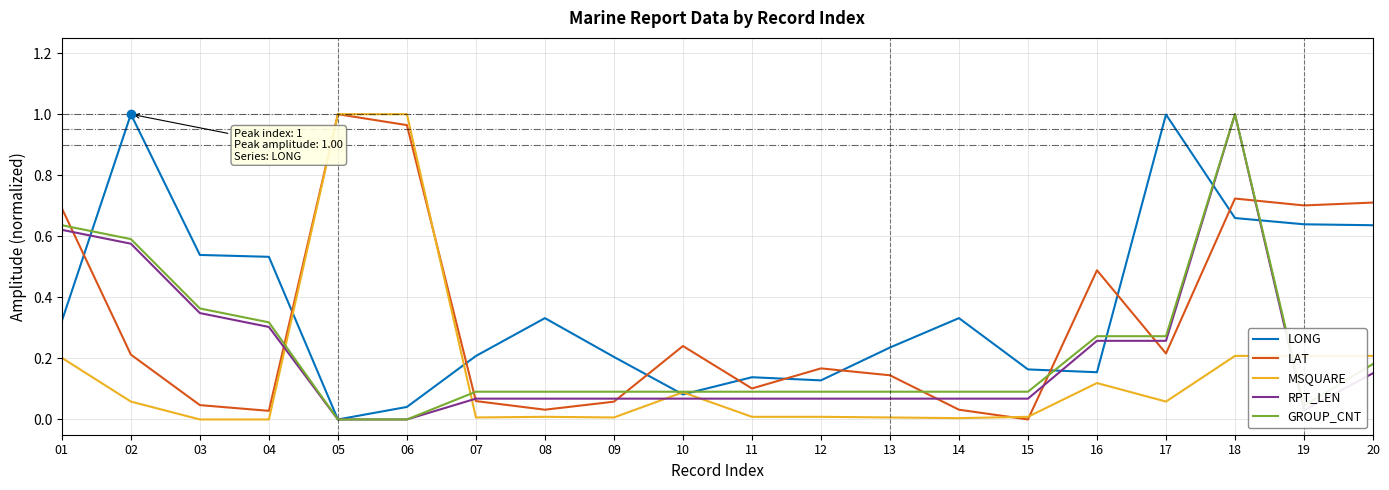

True or false: RPT_LEN has a value of 0.3 at 05.

False